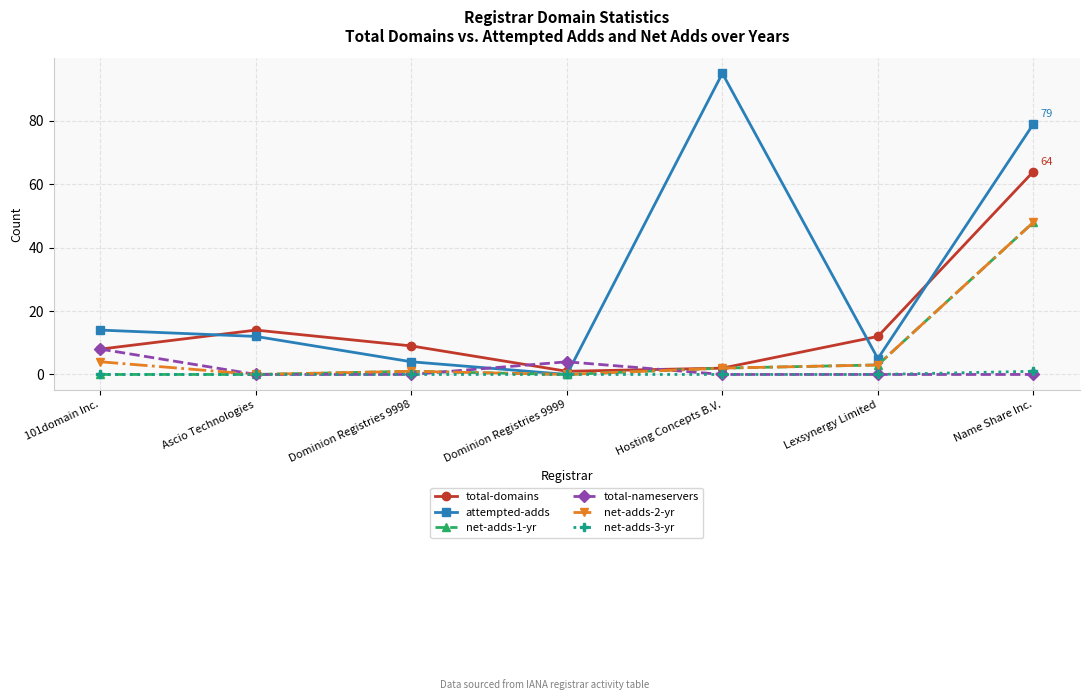

What is the label of the 1st point from the right?

Name Share Inc.